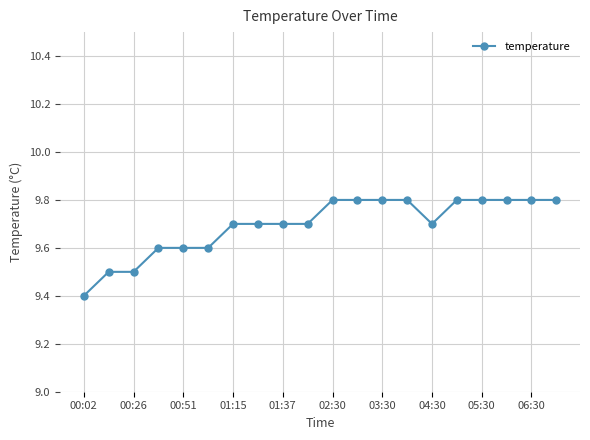

What is the maximum value shown in the chart?

9.8